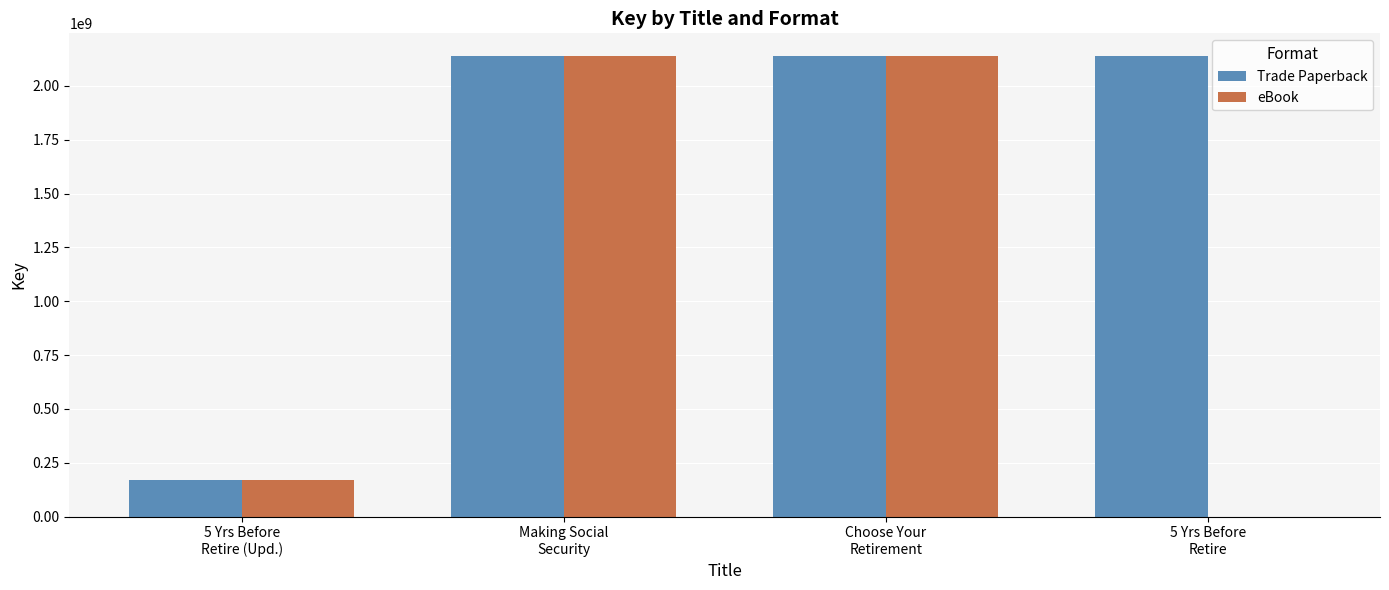

What is the sum of all eBook values?

4445980954